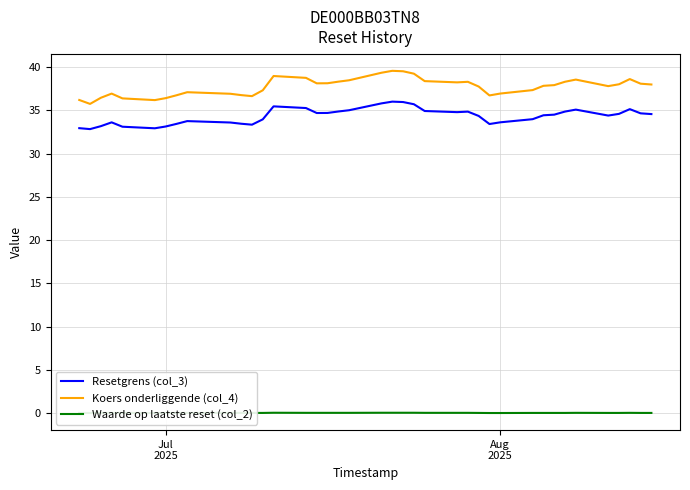

What are all the series names shown in the legend?

Resetgrens (col_3), Koers onderliggende (col_4), Waarde op laatste reset (col_2)